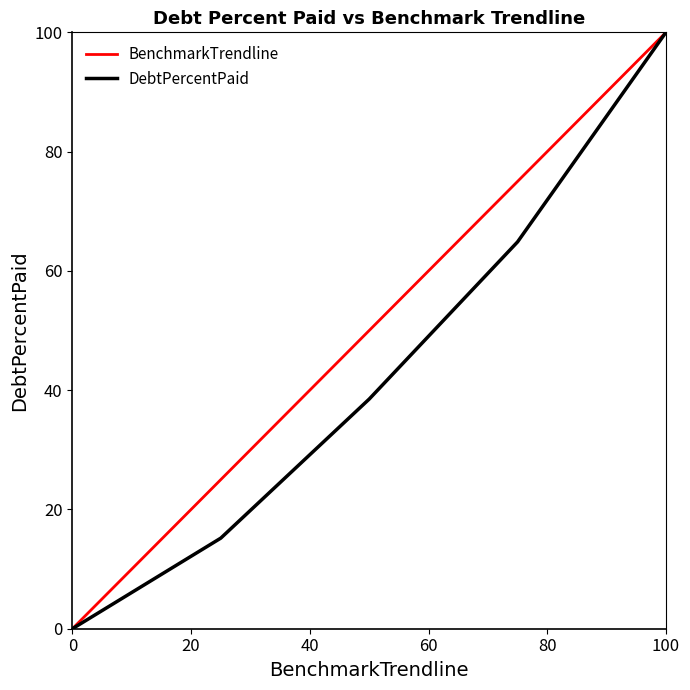

What is the maximum value shown in the chart?

100.0